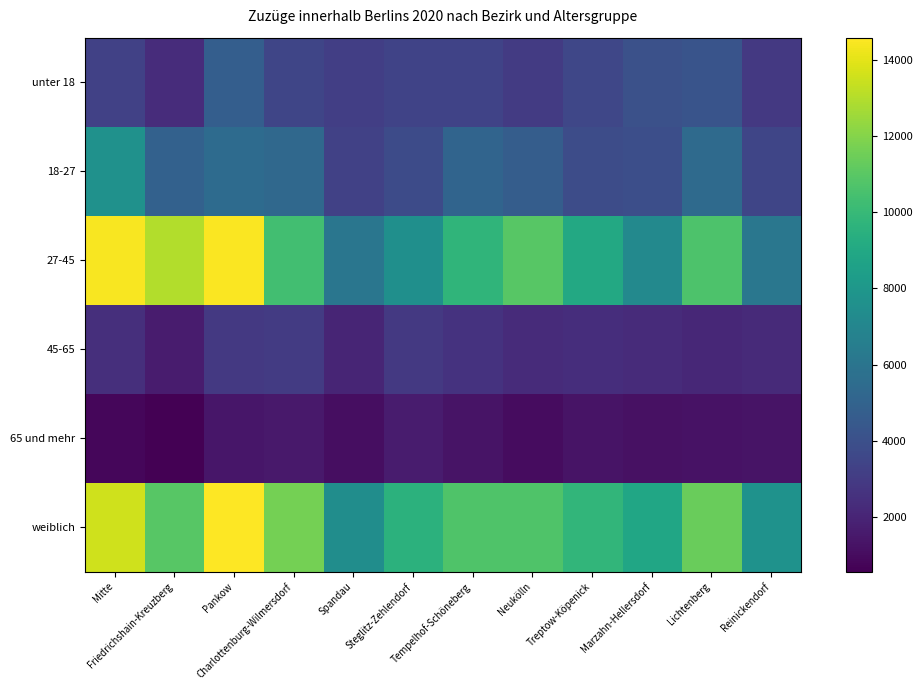

Which label corresponds to the largest value in the chart?

Pankow